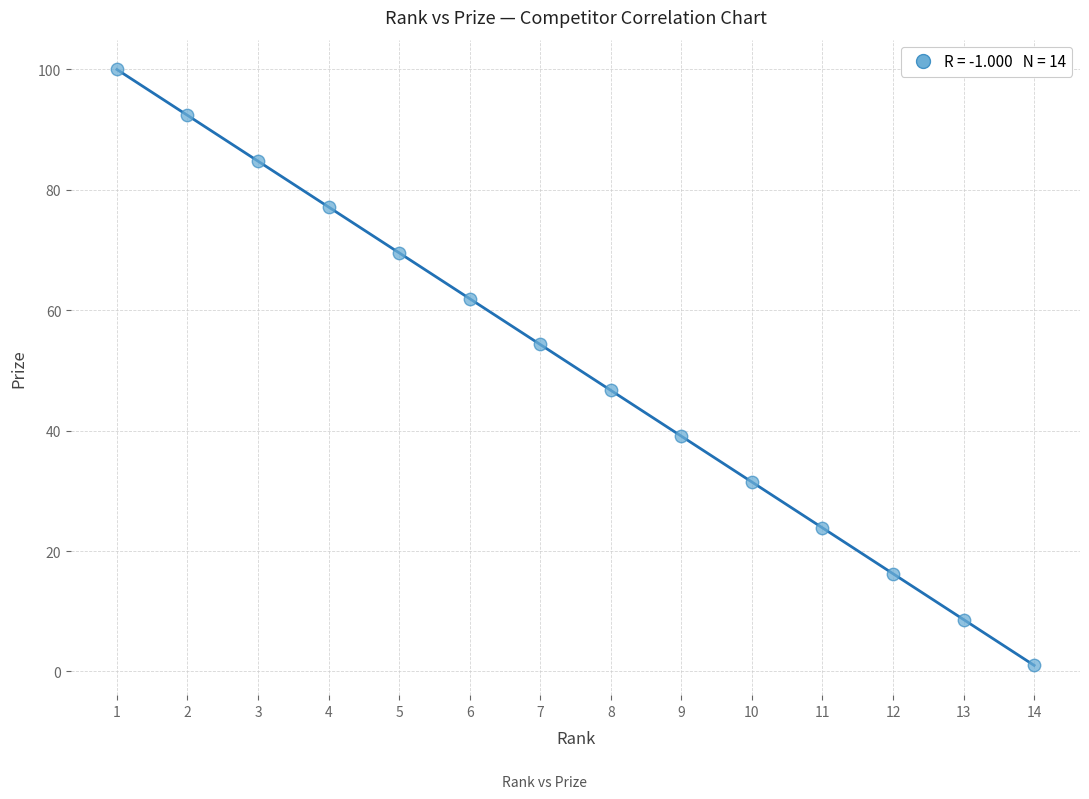

What is the range of Y values (max minus min)?

99.0